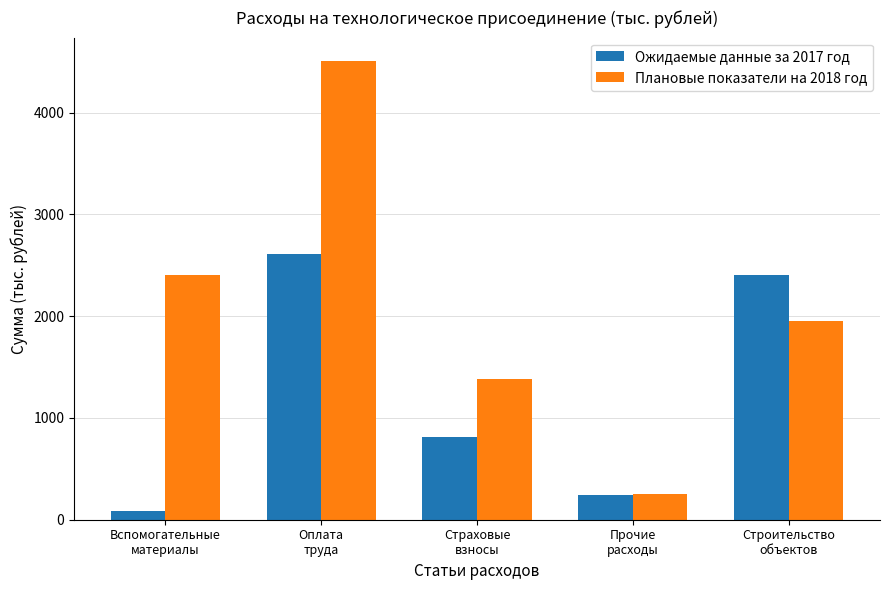

What are all the series names shown in the legend?

Ожидаемые данные за 2017 год, Плановые показатели на 2018 год